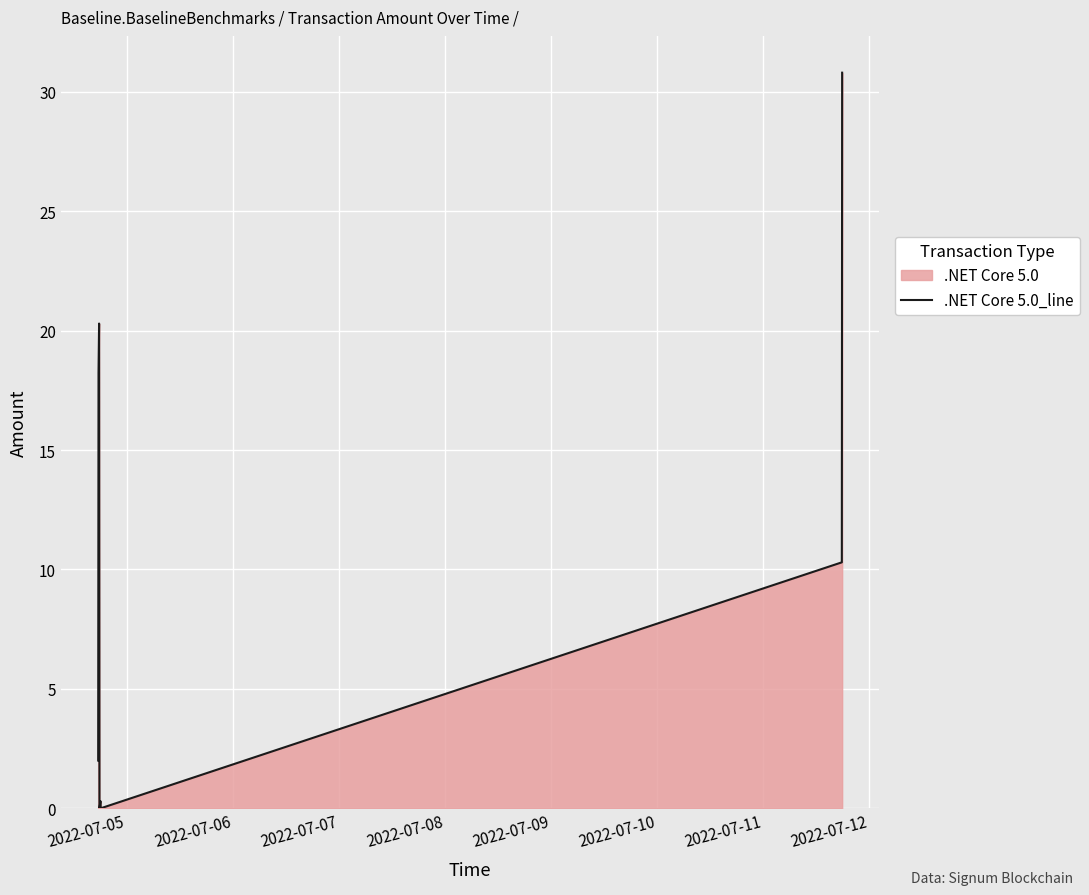

How many categories are shown in the chart?

8